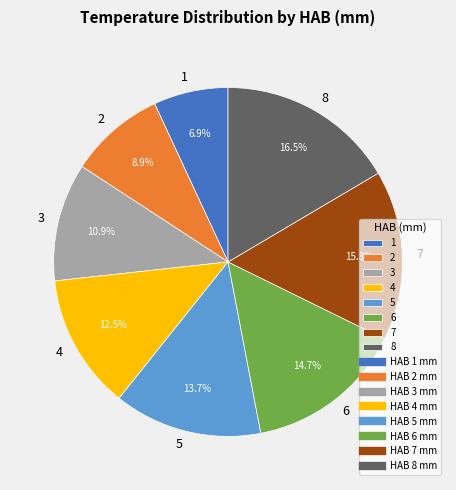

Is there a majority slice in this chart?

No